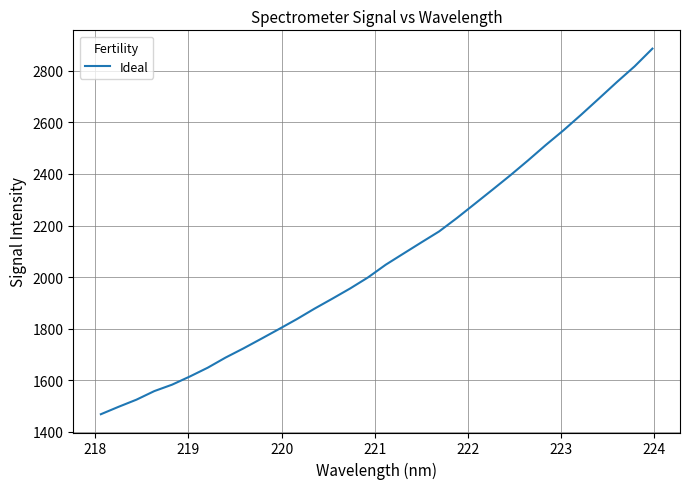

What is the greatest value displayed?

2886.0